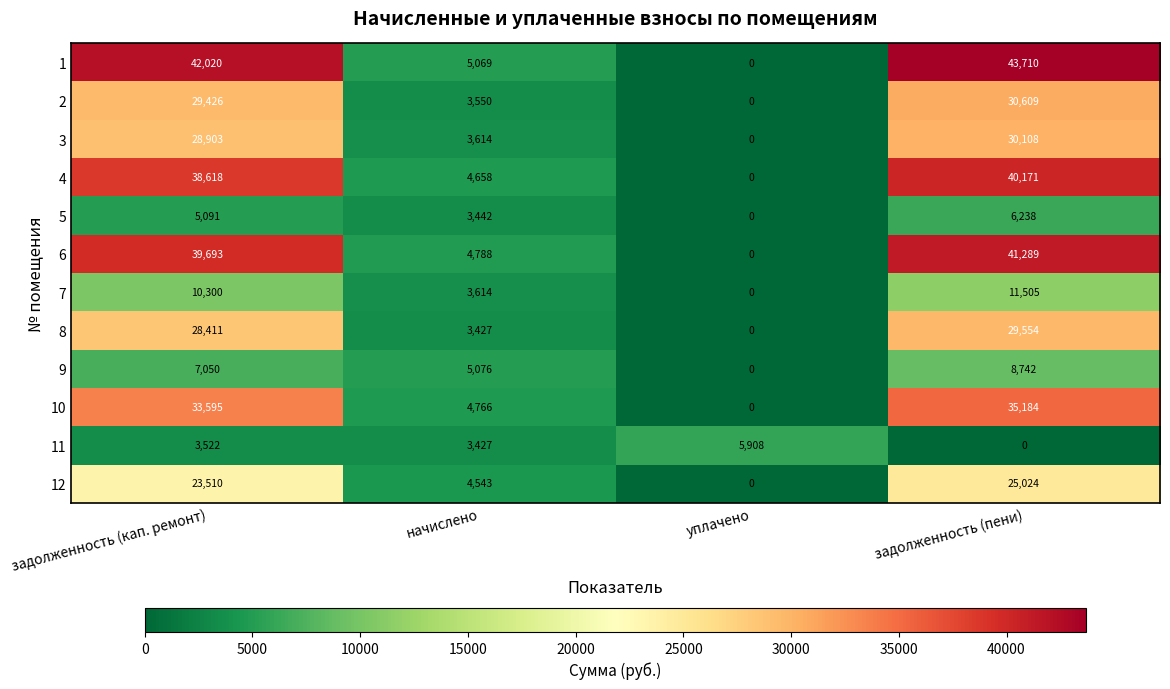

How many series are shown in this chart?

12